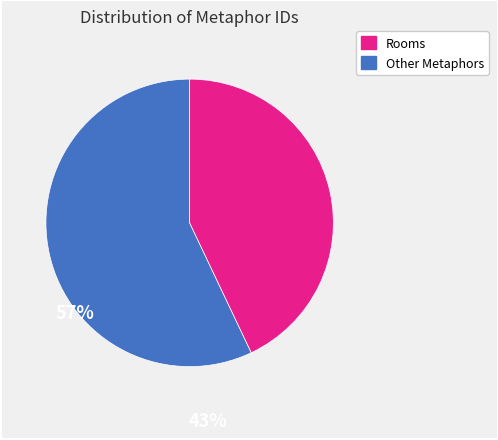

Is there any slice that represents more than half of the pie?

Yes